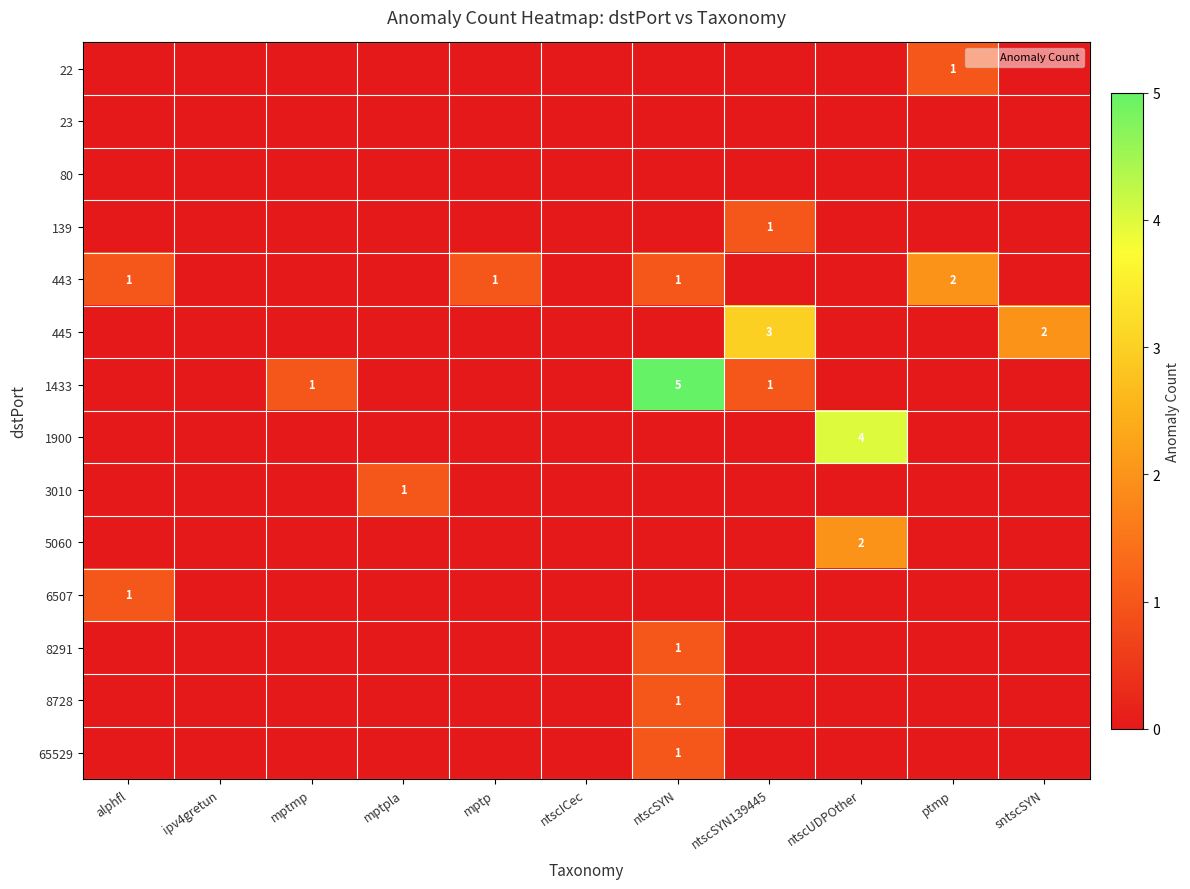

Is the value of 5060 at ntscUDPOther greater than the value of 1433 at mptmp?

Yes